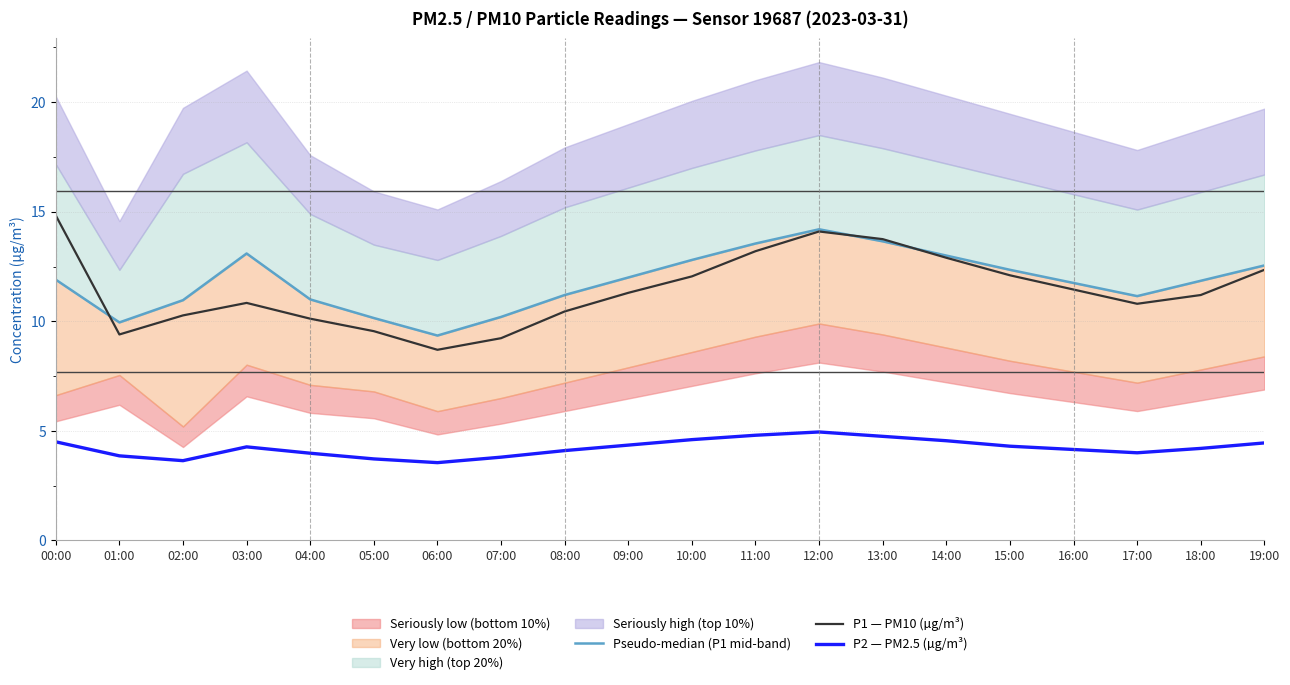

The Pseudo-median (P1 mid-band) series shows 14.2 at 12:00. True or false?

True